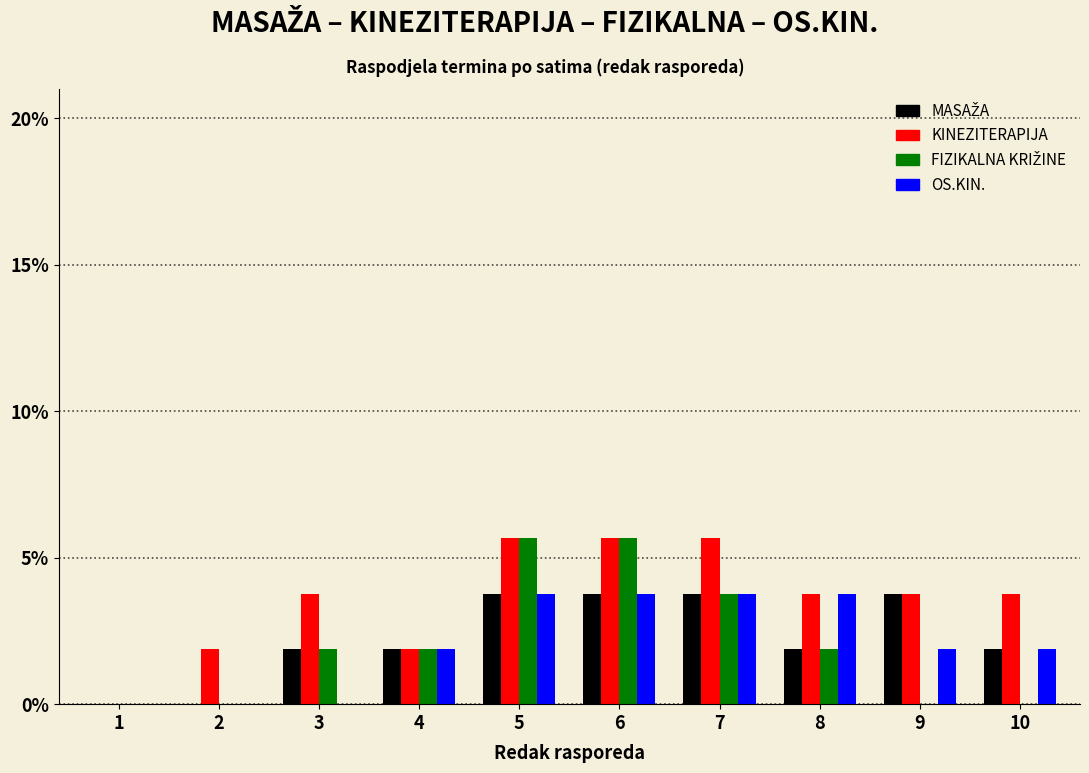

Does the chart contain stacked bars?

No